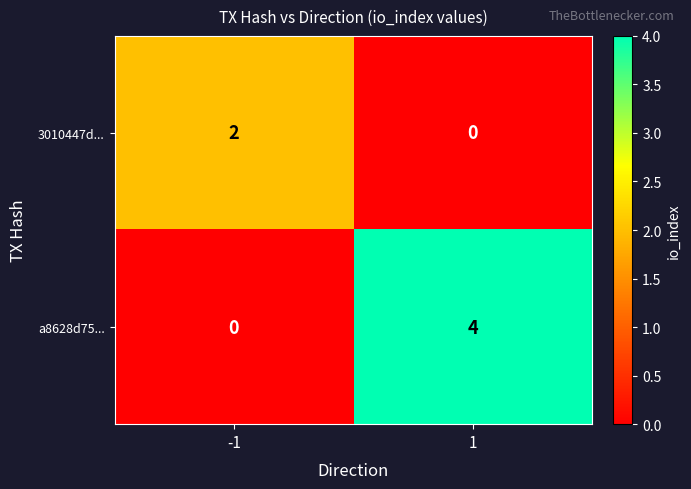

What is the sum of all a8628d75... values?

4